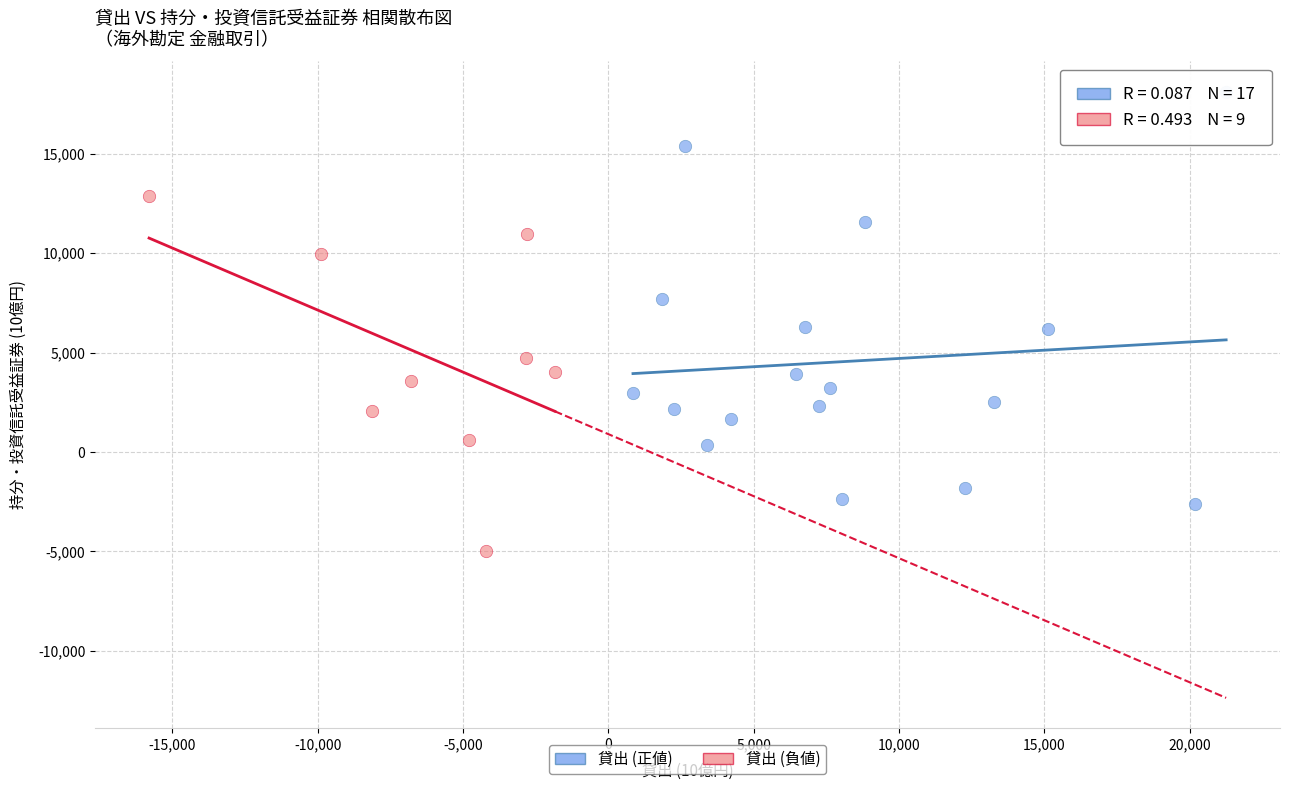

What are all the series names shown in the legend?

貸出 (正値), 貸出 (負値)